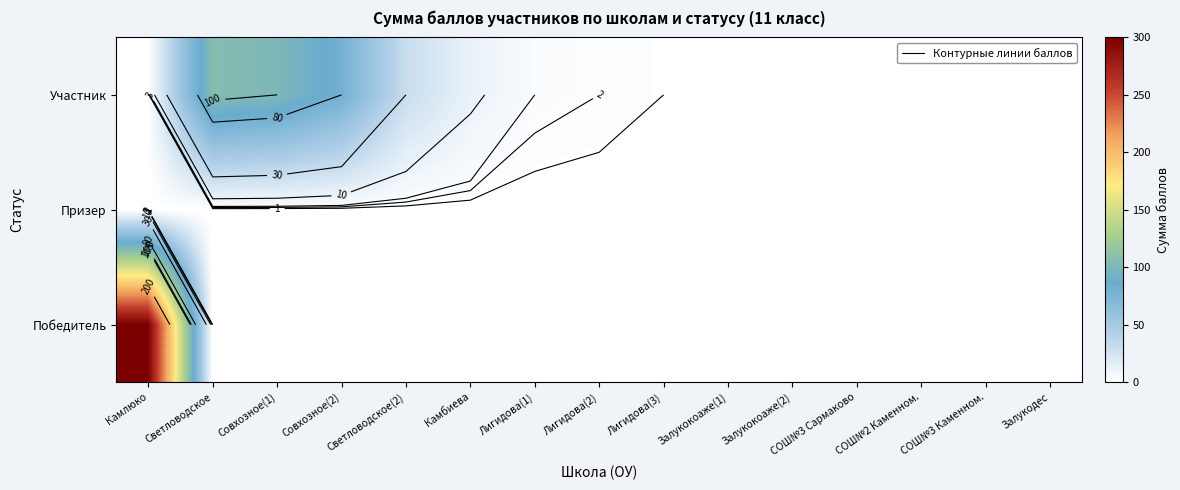

What is the average value of the Участник series?

22